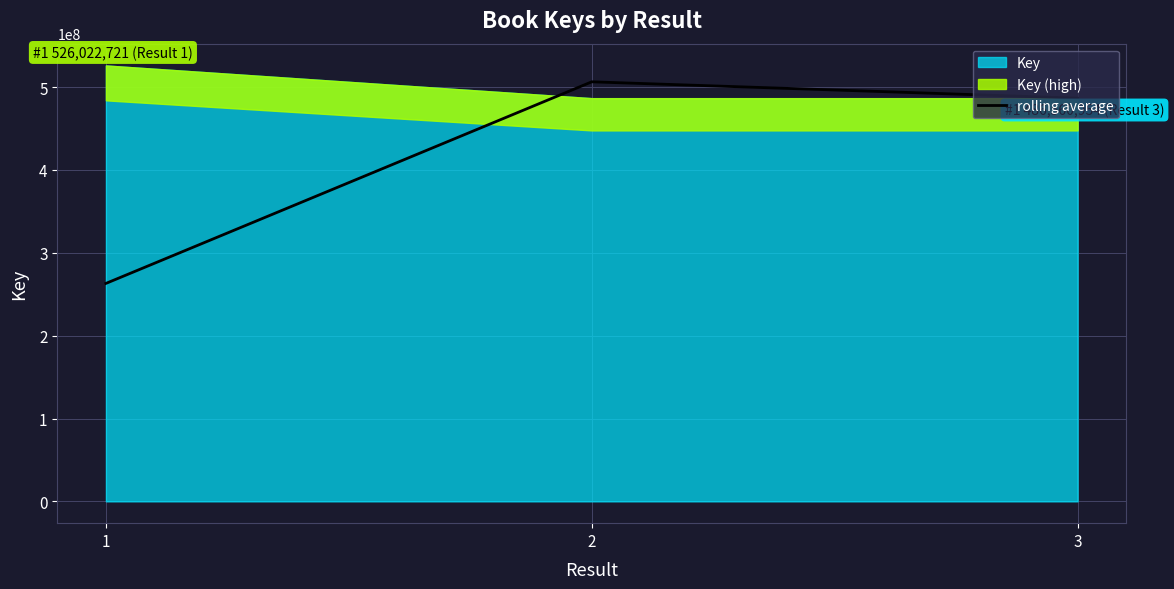

What is the sum of all values?

1255864163.0